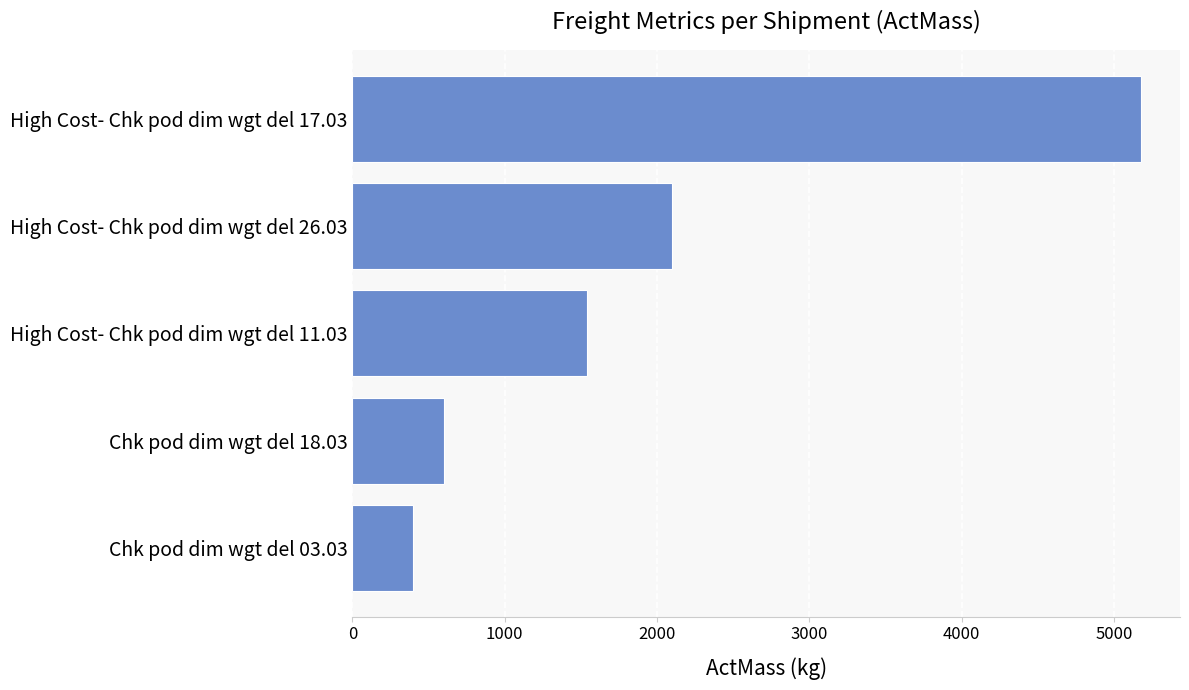

What is the smallest value displayed?

400